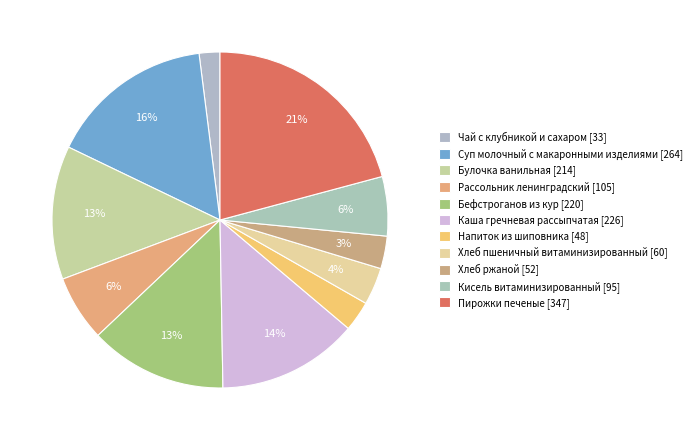

Which slice is the smallest?

Чай с клубникой и сахаром